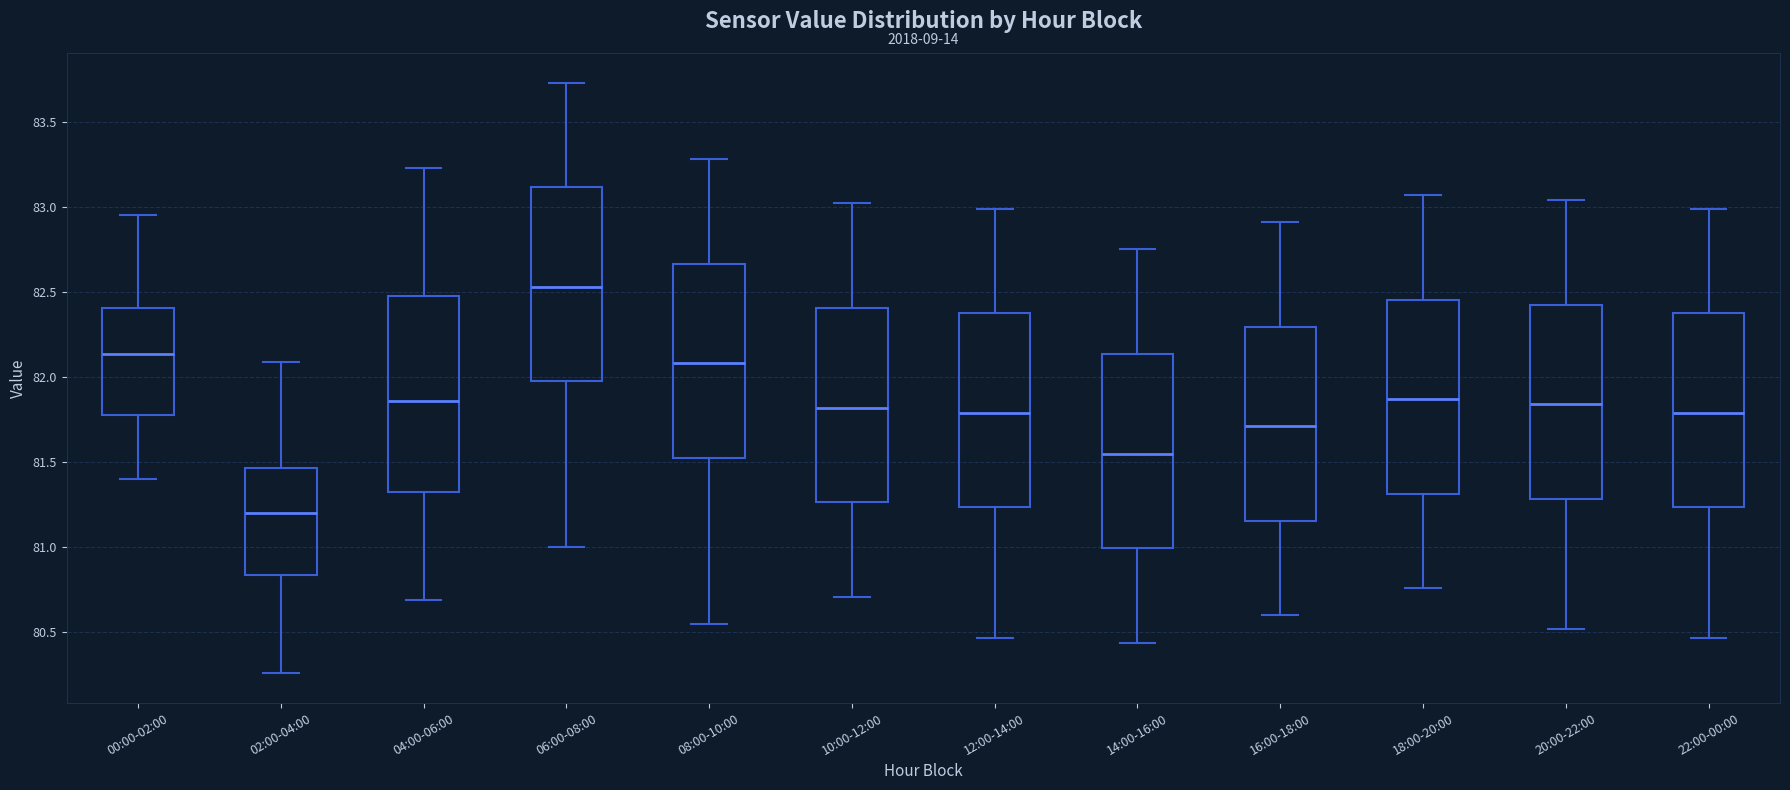

Reading left to right, transcribe this box plot: for each box, give where its median line is, the range the box spans, and where its two whiskers end, as read against the y-axis. The values are not printed on the chart, so give them approximately, as read against the axis.

00:00-02:00: median 82.15, box 81.80 to 82.40, whiskers 81.40 to 82.95
02:00-04:00: median 81.20, box 80.85 to 81.45, whiskers 80.25 to 82.10
04:00-06:00: median 81.85, box 81.35 to 82.50, whiskers 80.70 to 83.25
06:00-08:00: median 82.55, box 82.00 to 83.10, whiskers 81.00 to 83.75
08:00-10:00: median 82.10, box 81.55 to 82.65, whiskers 80.55 to 83.30
10:00-12:00: median 81.80, box 81.25 to 82.40, whiskers 80.70 to 83.00
12:00-14:00: median 81.80, box 81.25 to 82.40, whiskers 80.45 to 83.00
14:00-16:00: median 81.55, box 81.00 to 82.15, whiskers 80.45 to 82.75
16:00-18:00: median 81.70, box 81.15 to 82.30, whiskers 80.60 to 82.90
18:00-20:00: median 81.85, box 81.30 to 82.45, whiskers 80.75 to 83.05
20:00-22:00: median 81.85, box 81.30 to 82.45, whiskers 80.50 to 83.05
22:00-00:00: median 81.80, box 81.25 to 82.40, whiskers 80.45 to 83.00